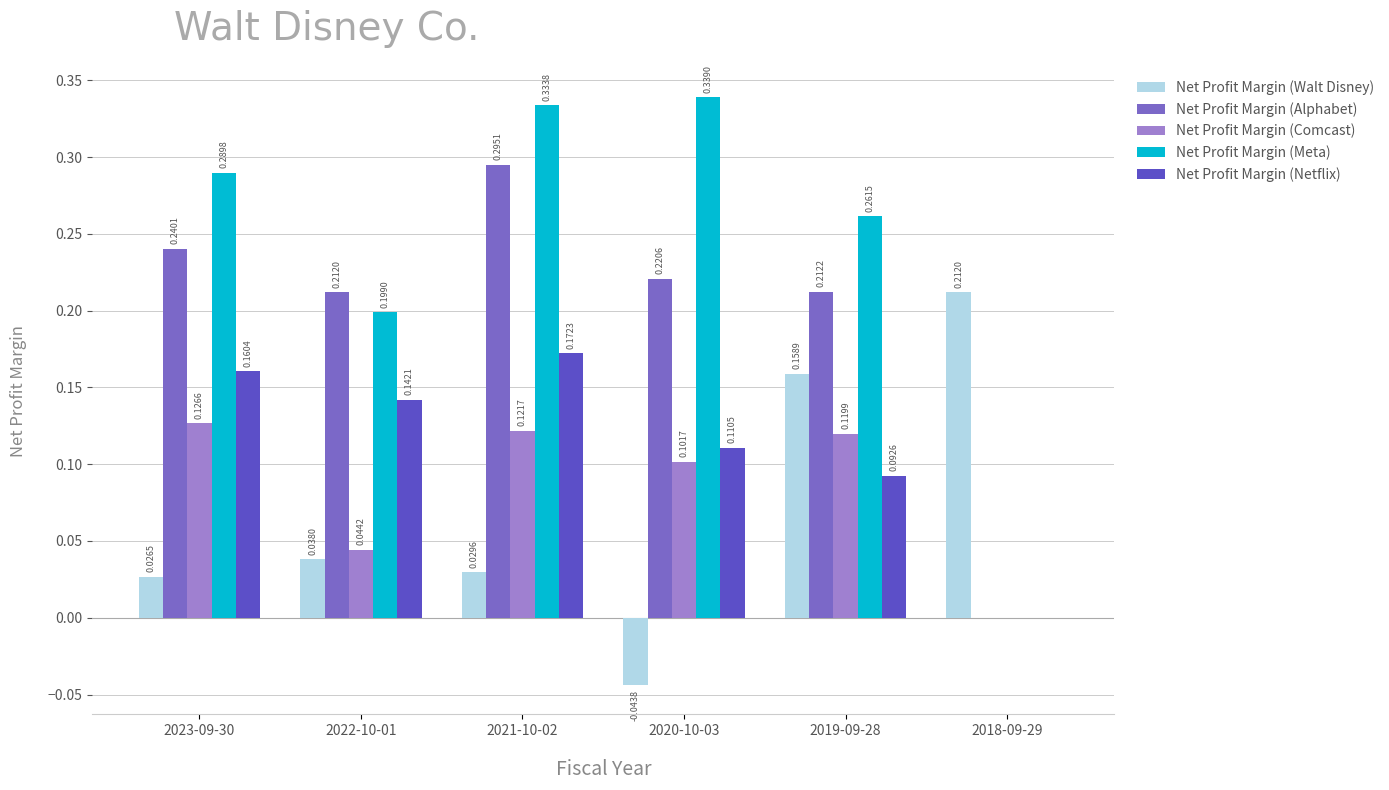

At 2019-09-28, list the series in order from smallest to largest.

Net Profit Margin (Netflix), Net Profit Margin (Comcast), Net Profit Margin (Walt Disney), Net Profit Margin (Alphabet), Net Profit Margin (Meta)